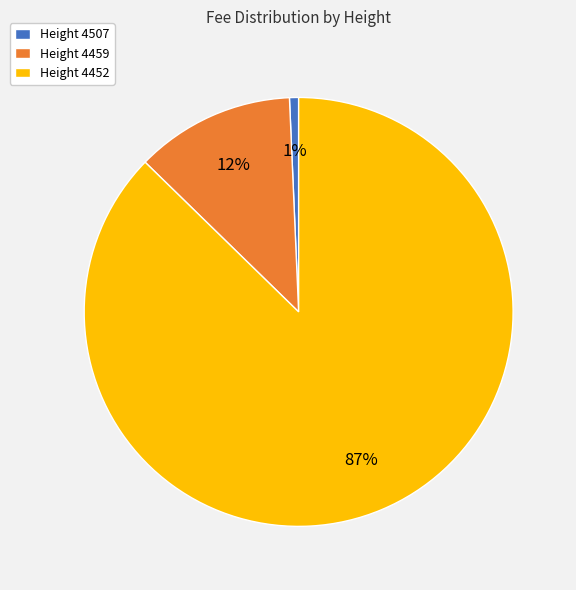

Which slice represents more than half of the pie?

Height 4452